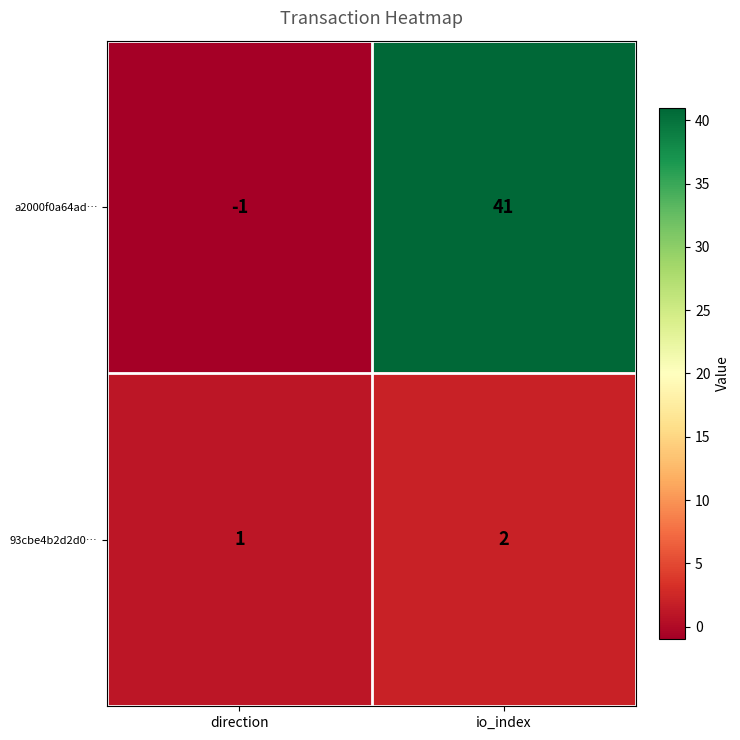

Reading left to right, extract all data points from this chart.

a2000f0a64ad…: -1	41
93cbe4b2d2d0…: 1	2